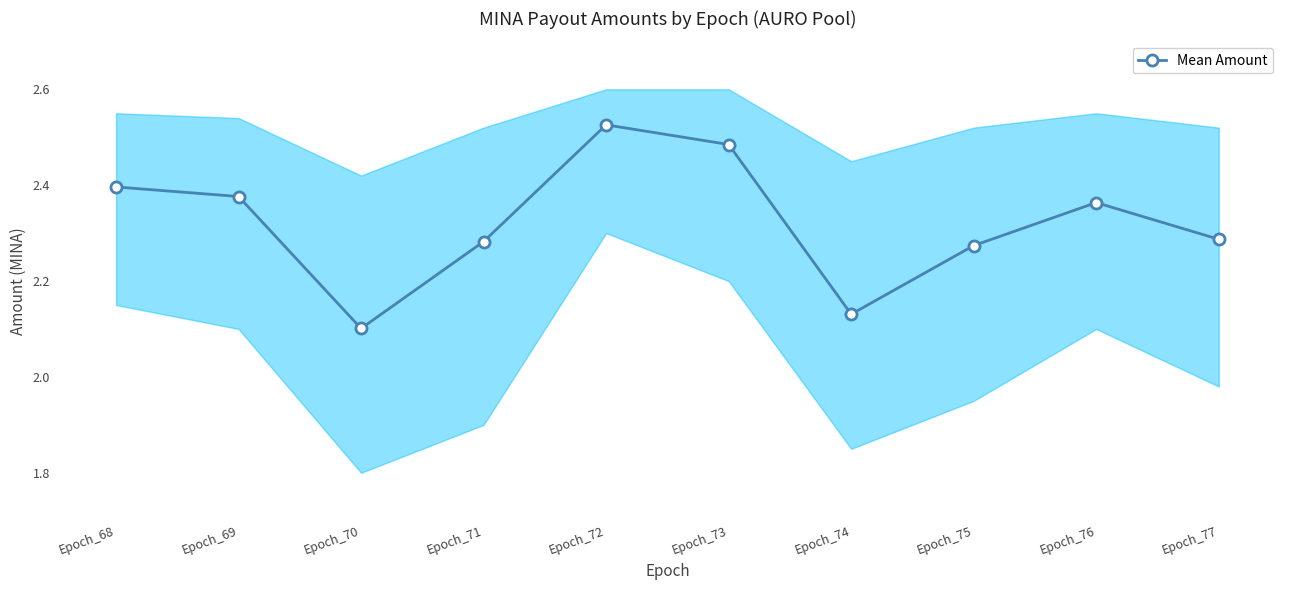

Reading left to right, transcribe all the data shown in this chart.

Epoch_68=2.4	Epoch_69=2.4	Epoch_70=2.1	Epoch_71=2.3	Epoch_72=2.5	Epoch_73=2.5	Epoch_74=2.1	Epoch_75=2.3	Epoch_76=2.4	Epoch_77=2.3